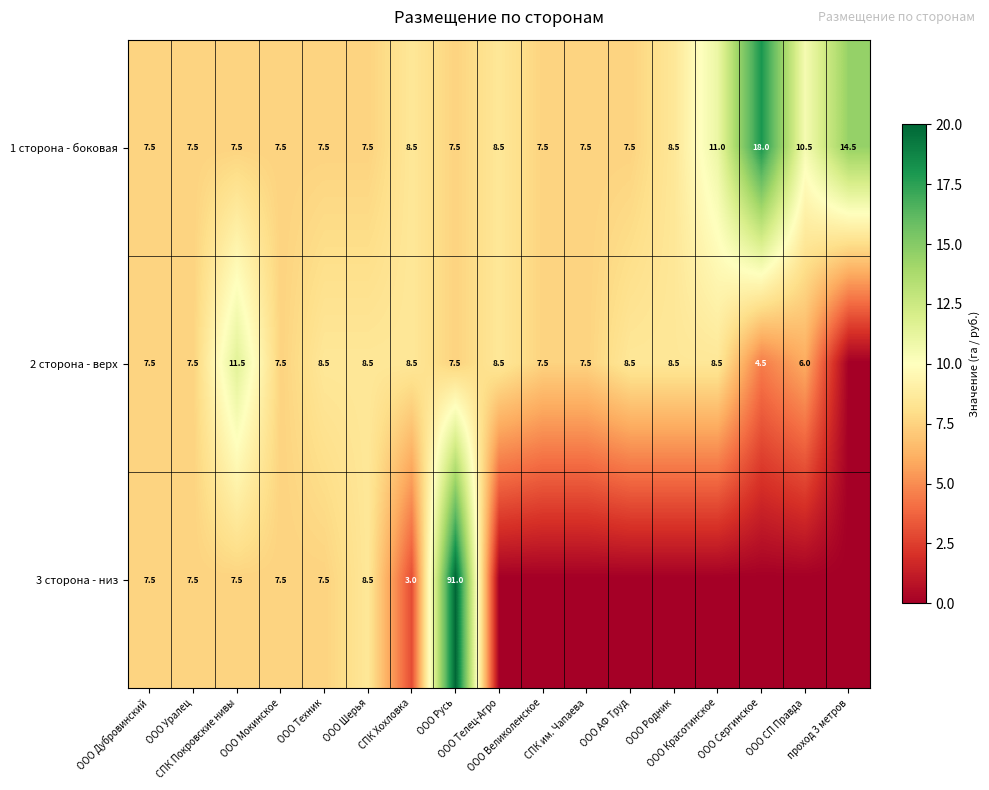

Count the number of categories in the chart.

17